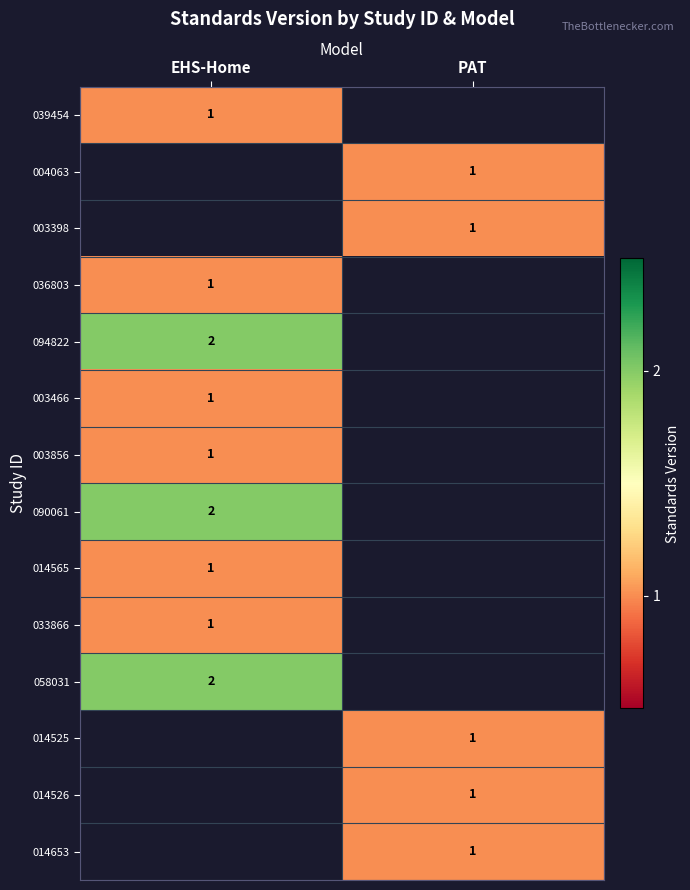

The value of 090061 at EHS-Home is 2. True or false?

True